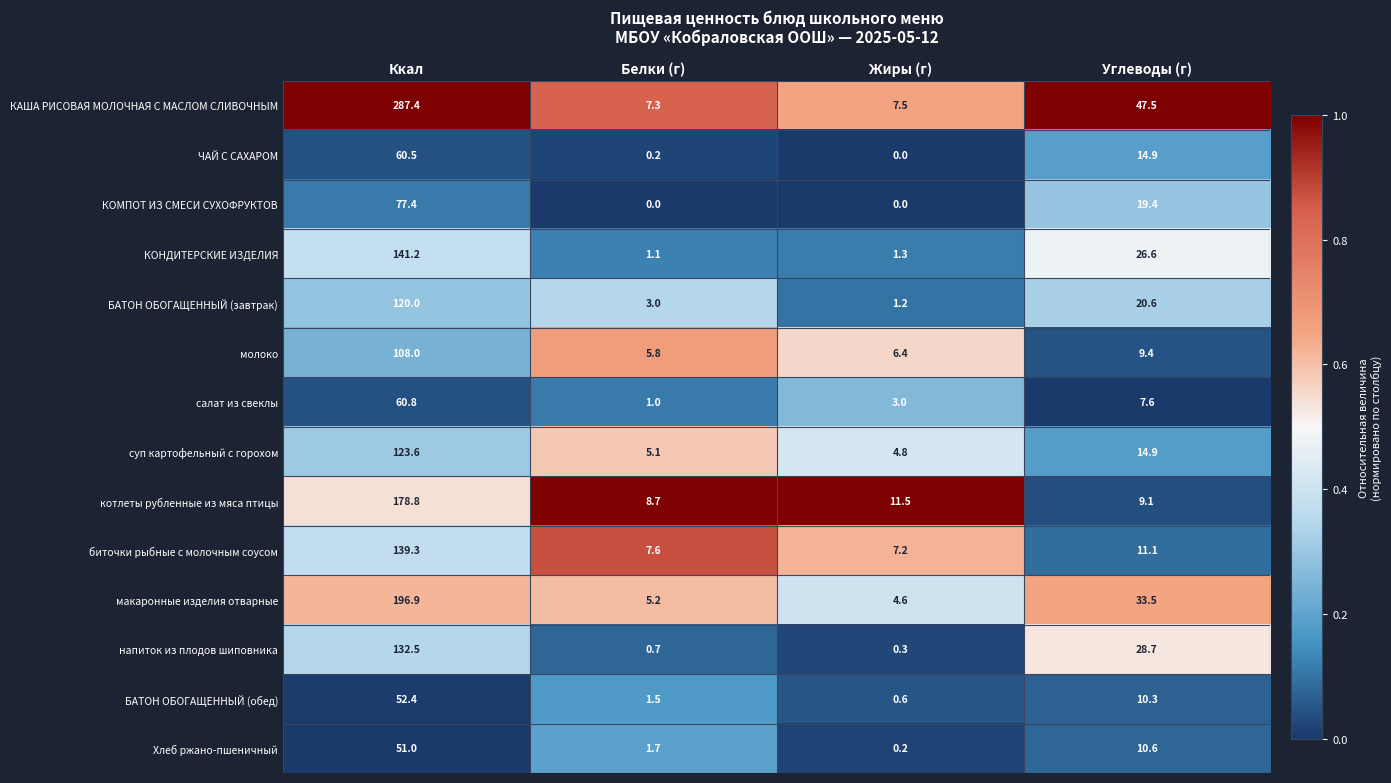

Which series changed the most between Ккал and Жиры (г)?

КАША РИСОВАЯ МОЛОЧНАЯ С МАСЛОМ СЛИВОЧНЫМ